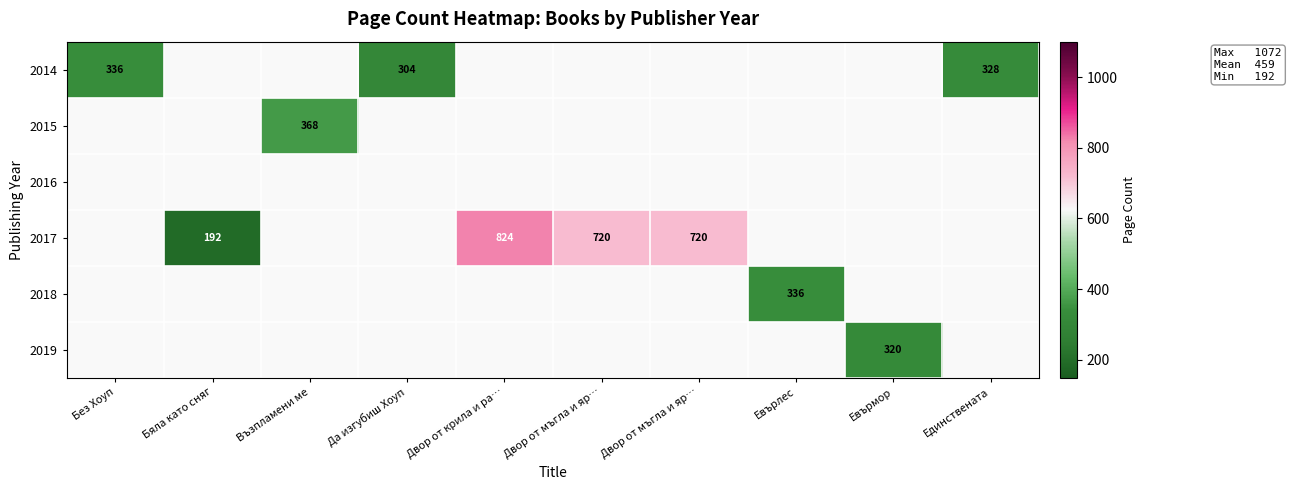

How many data points does each series have?

10